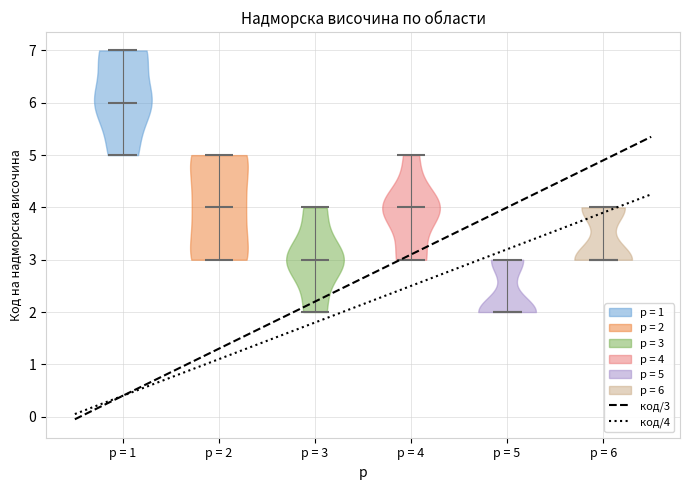

Which violin has the lowest median line?

p = 5